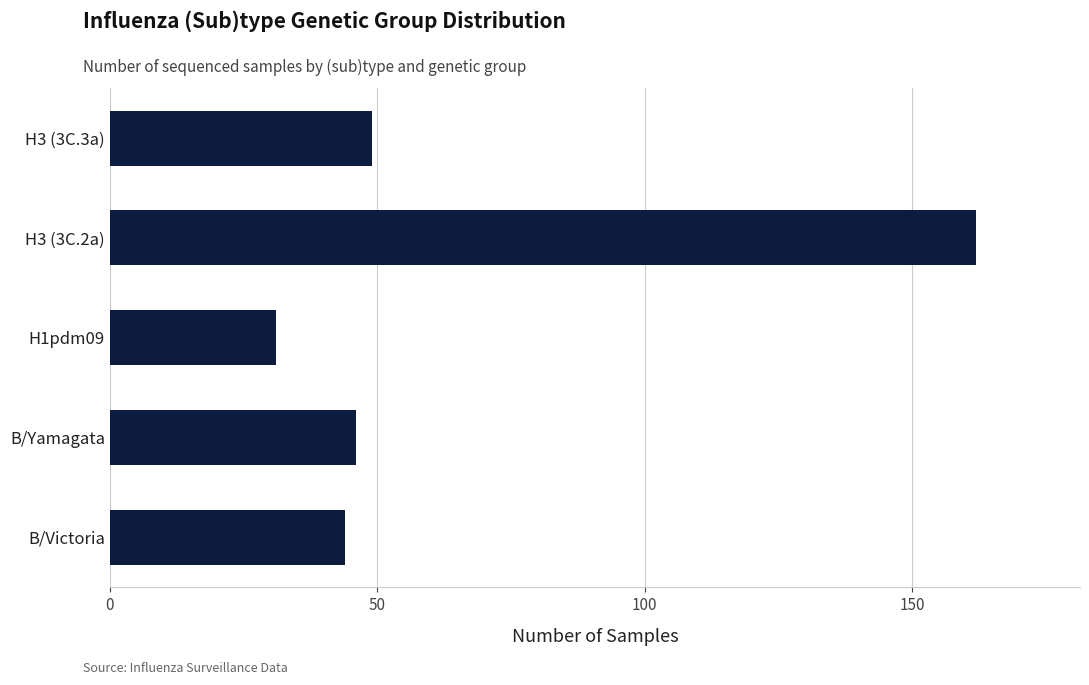

What is the change in value from H1pdm09 to H3 (3C.3a)?

+18